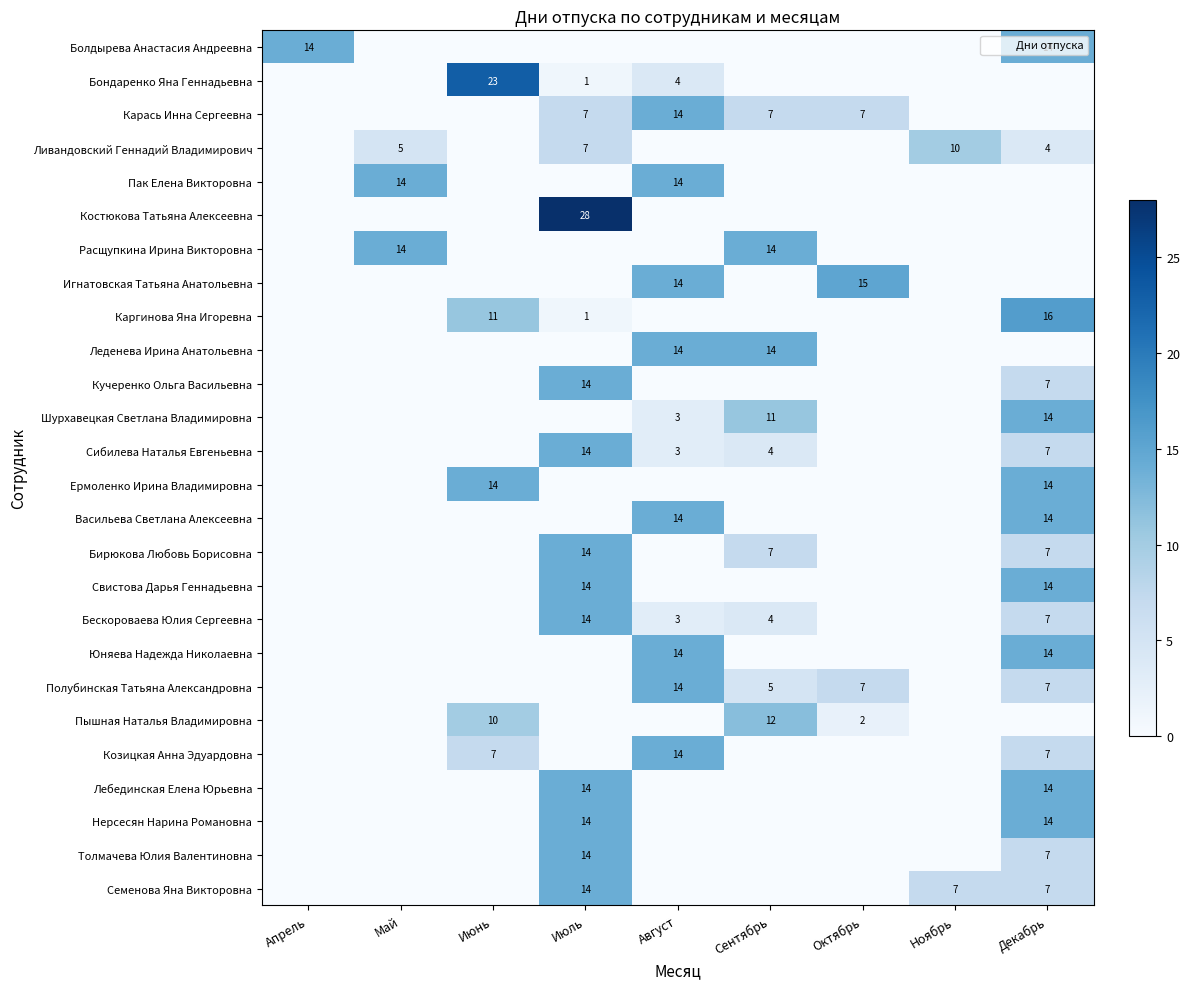

Is the value of Сибилева Наталья Евгеньевна at Декабрь greater than the value of Кучеренко Ольга Васильевна at Июль?

No